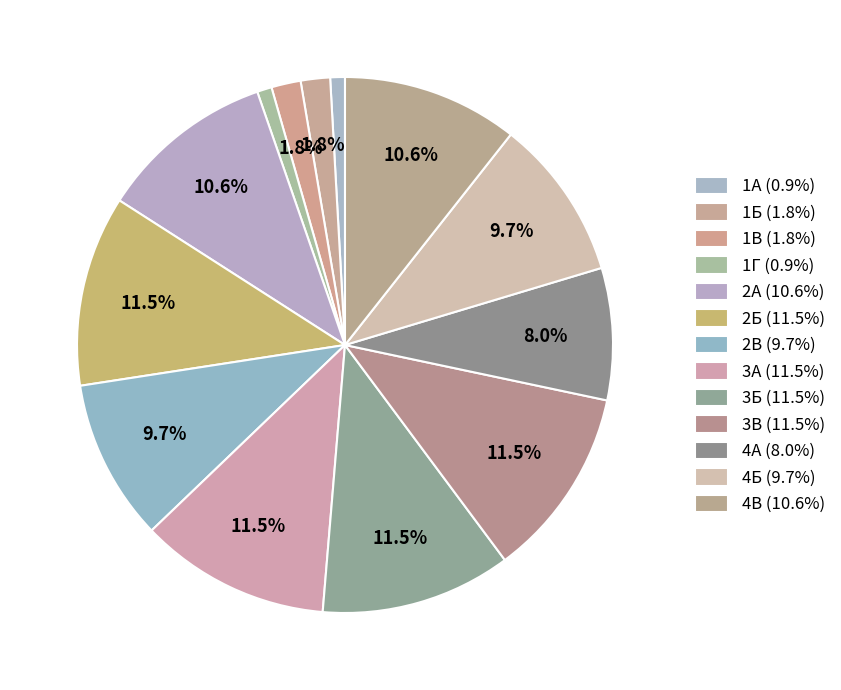

How many slices are in this pie chart?

13